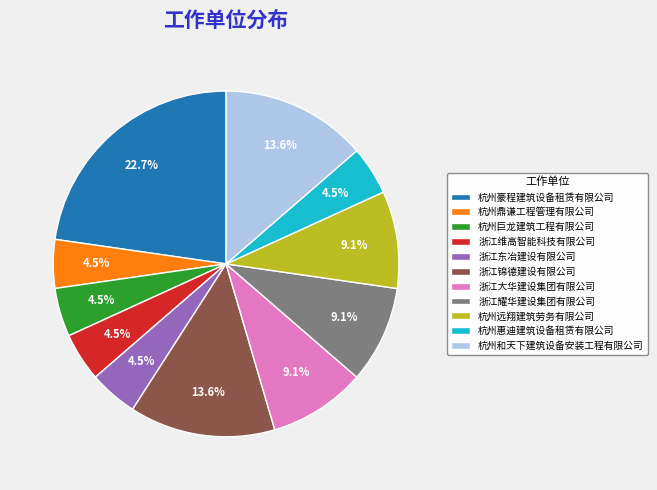

Between 浙江东冶建设有限公司 and 浙江锦德建设有限公司, which is larger?

浙江锦德建设有限公司